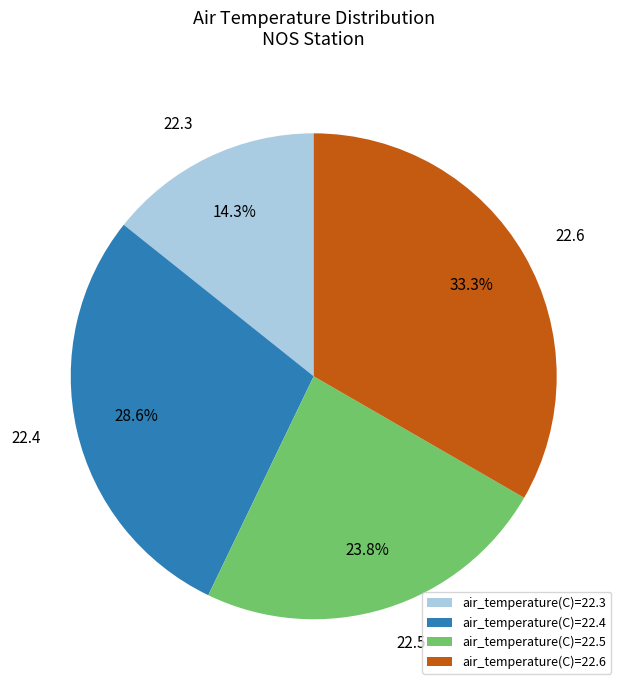

Combined, do air_temperature(C)=22.6 and air_temperature(C)=22.4 account for over 50%?

Yes